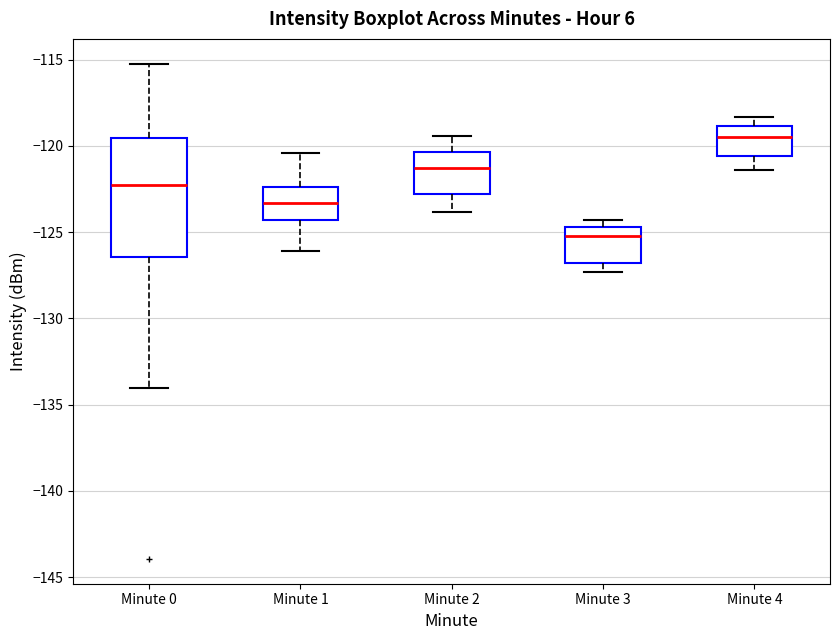

Reading left to right, transcribe this box plot: for each box, give where its median line is, the range the box spans, and where its two whiskers end, as read against the y-axis. The values are not printed on the chart, so give them approximately, as read against the axis.

Minute 0: median -122.0, box -126.5 to -119.5, whiskers -134.0 to -115.0
Minute 1: median -123.5, box -124.5 to -122.5, whiskers -126.0 to -120.5
Minute 2: median -121.0, box -123.0 to -120.5, whiskers -124.0 to -119.5
Minute 3: median -125.0, box -127.0 to -124.5, whiskers -127.5 to -124.5 (just above the box's upper edge)
Minute 4: median -119.5, box -120.5 to -119.0, whiskers -121.5 to -118.5